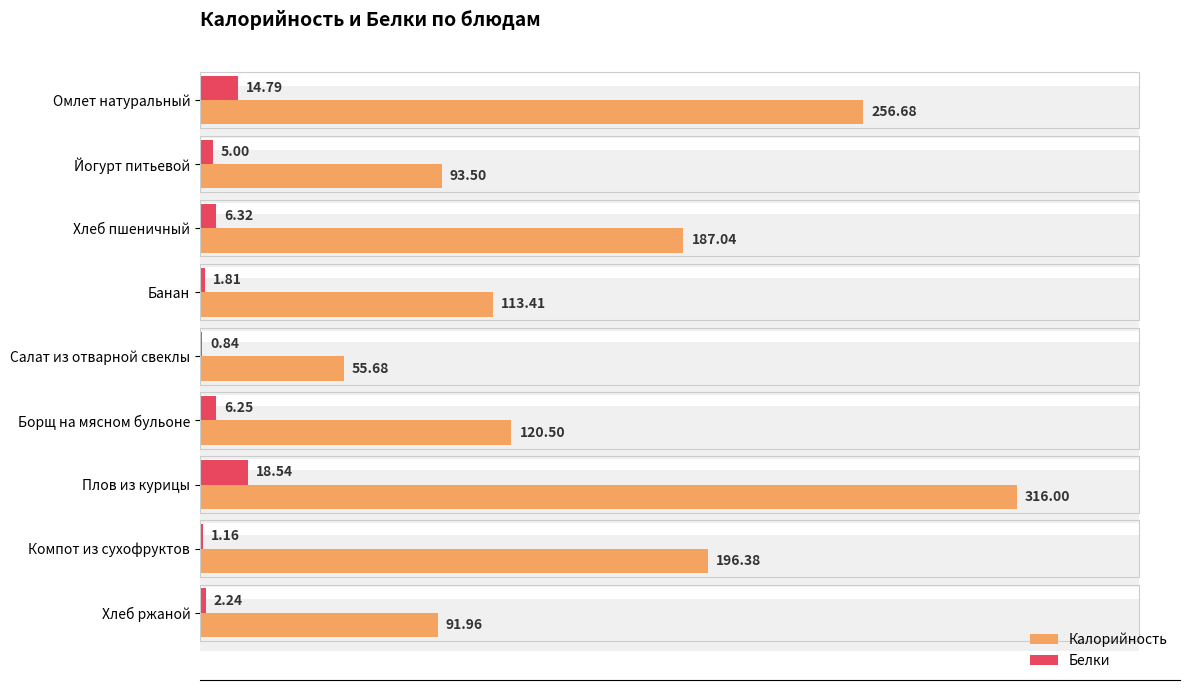

Is it true that Белки equals 9.0 at Борщ на мясном бульоне?

False